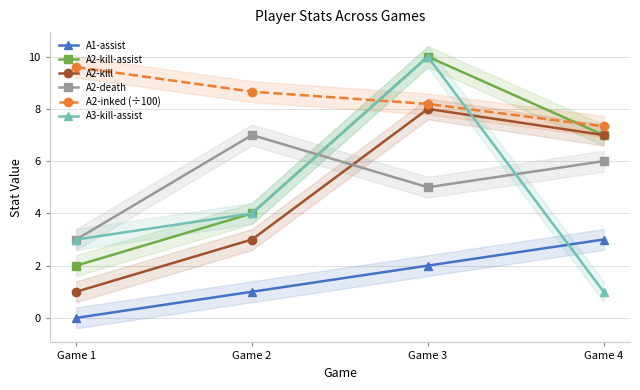

How many values in the A3-kill-assist series exceed 4?

1